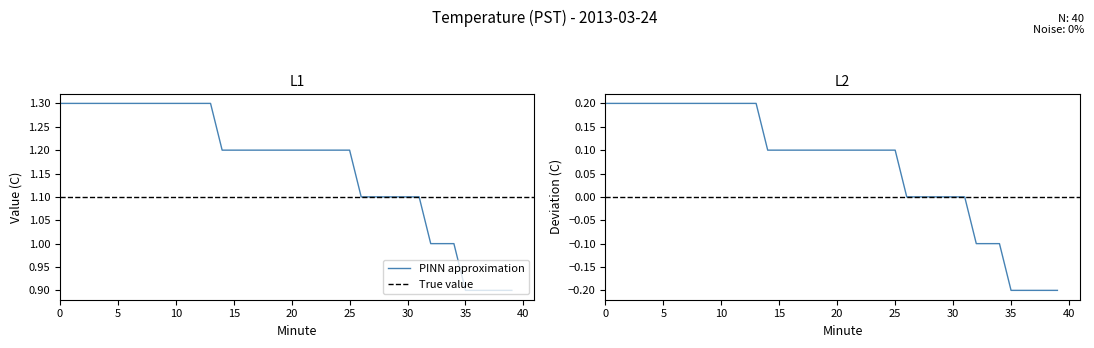

Reading left to right, extract all data points from this chart.

0=1.3	1=1.3	2=1.3	3=1.3	4=1.3	5=1.3	6=1.3	7=1.3	8=1.3	9=1.3	10=1.3	11=1.3	12=1.3	13=1.3	14=1.2	15=1.2	16=1.2	17=1.2	18=1.2	19=1.2	20=1.2	21=1.2	22=1.2	23=1.2	24=1.2	25=1.2	26=1.1	27=1.1	28=1.1	29=1.1	30=1.1	31=1.1	32=1.0	33=1.0	34=1.0	35=0.9	36=0.9	37=0.9	38=0.9	39=0.9